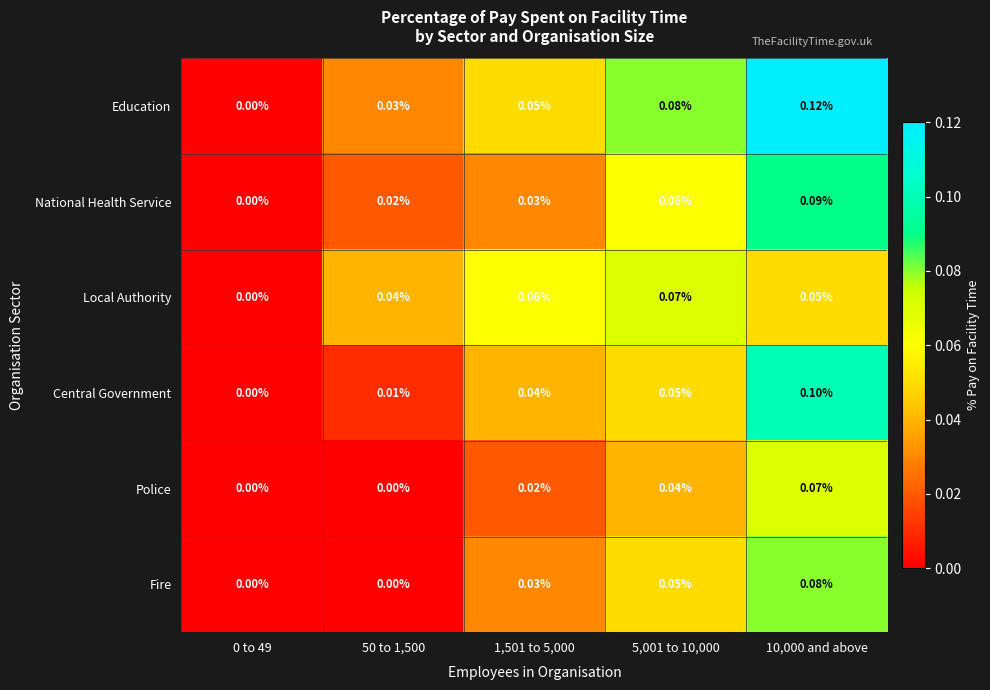

Which series has the largest range (max minus min)?

Education